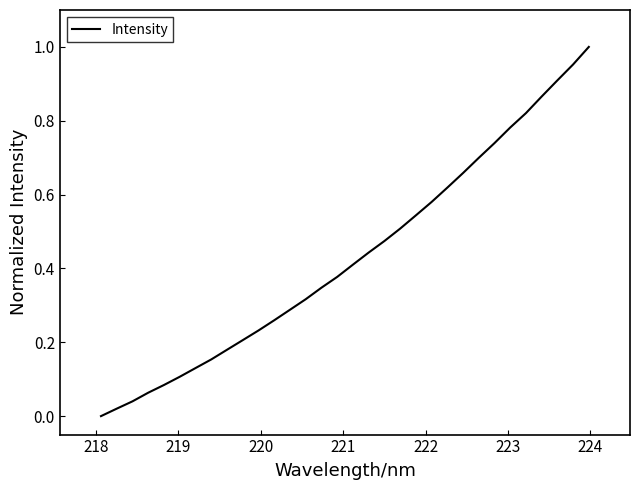

How many lines are shown in the chart?

1